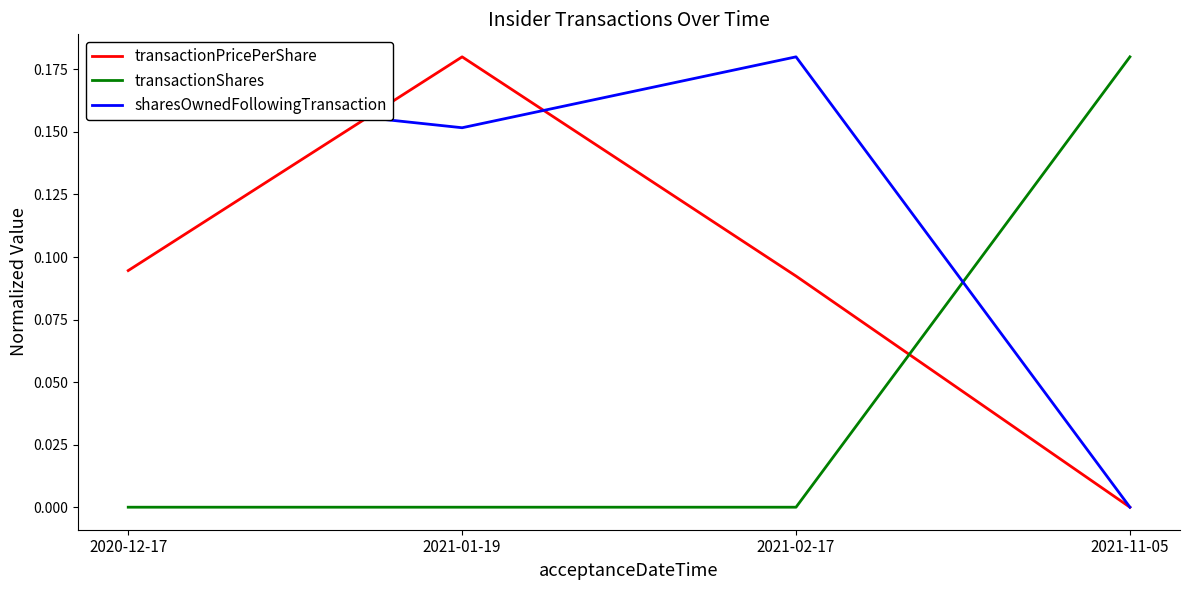

What is the sum of all transactionPricePerShare values?

0.4